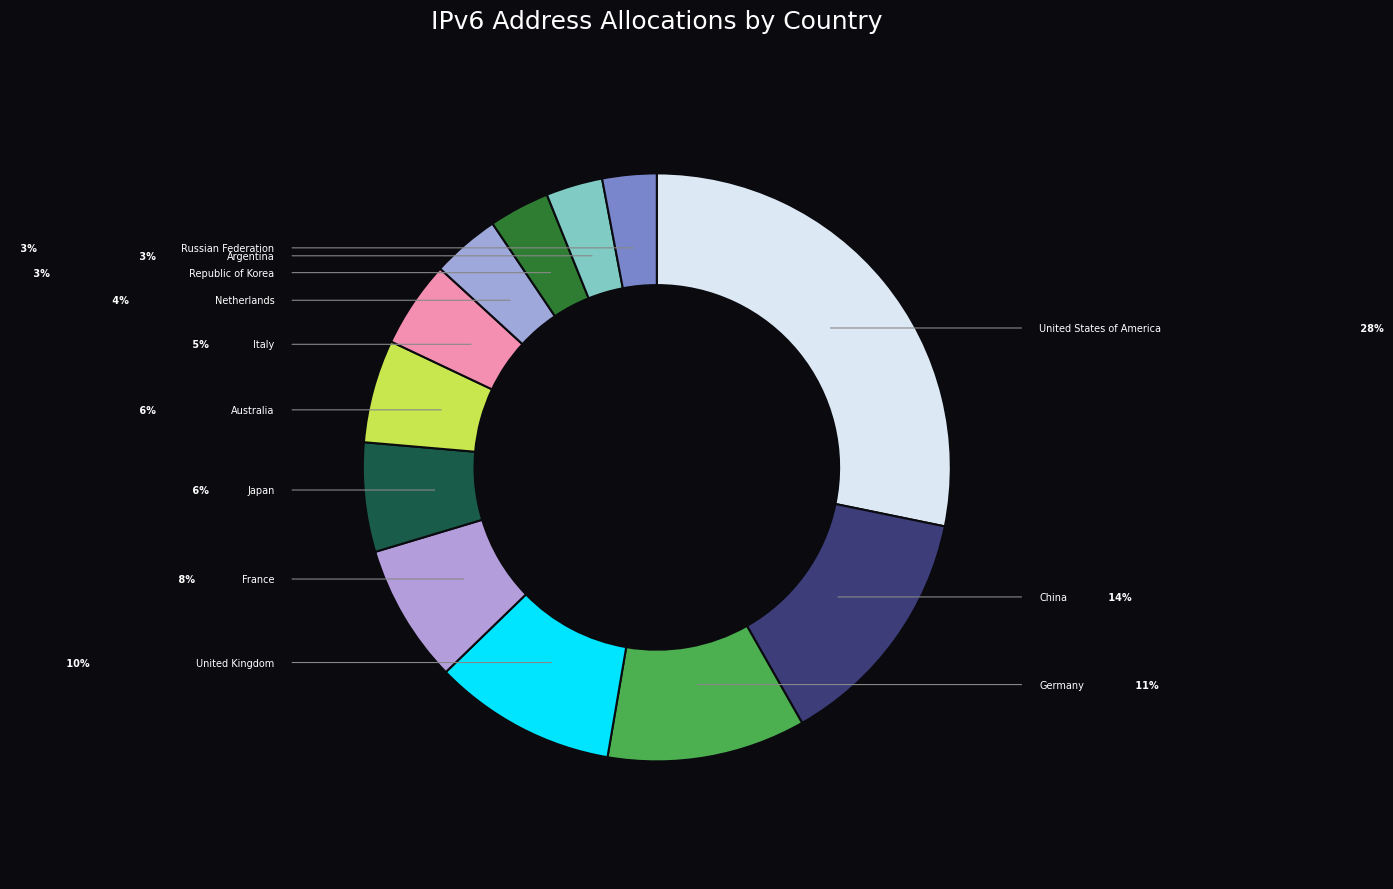

What is the largest slice in the pie chart?

United States of America